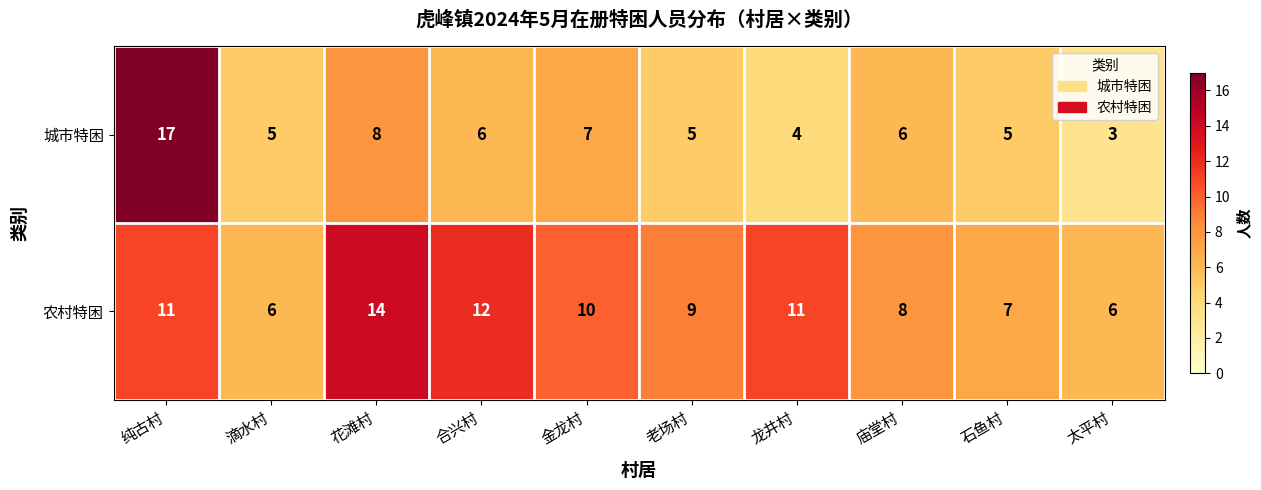

What is the maximum value shown in the chart?

17